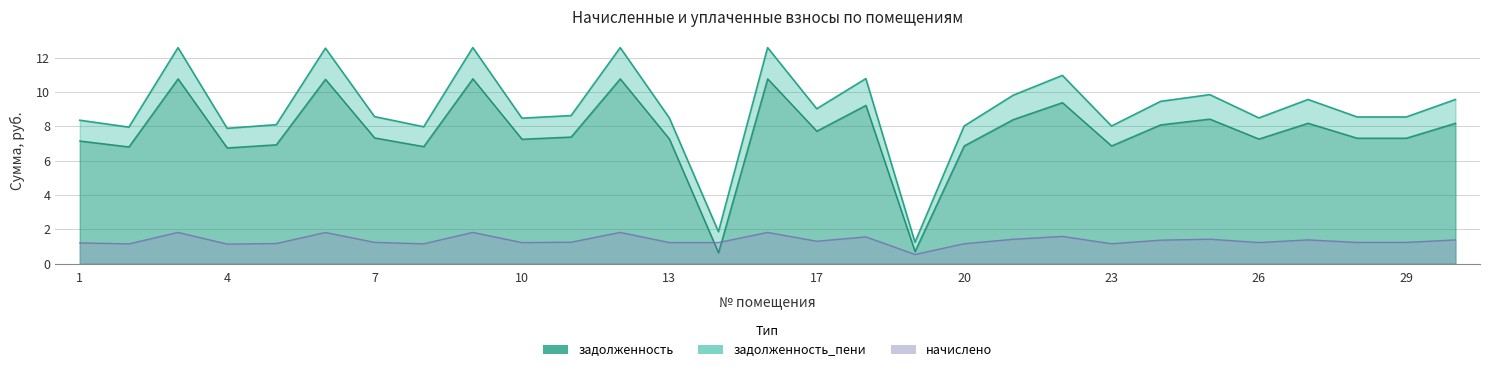

Where does the начислено series first go above 1?

1